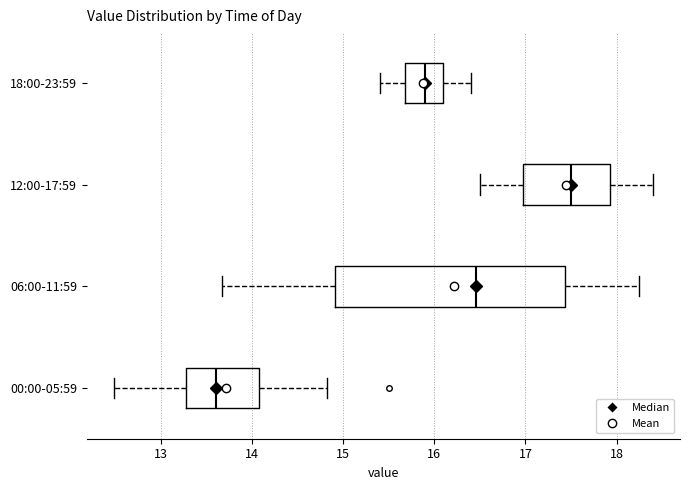

Where does the median line of the box for 00:00-05:59 sit on the x-axis? The values are not printed on the chart, so give them approximately, as read against the axis.

13.6